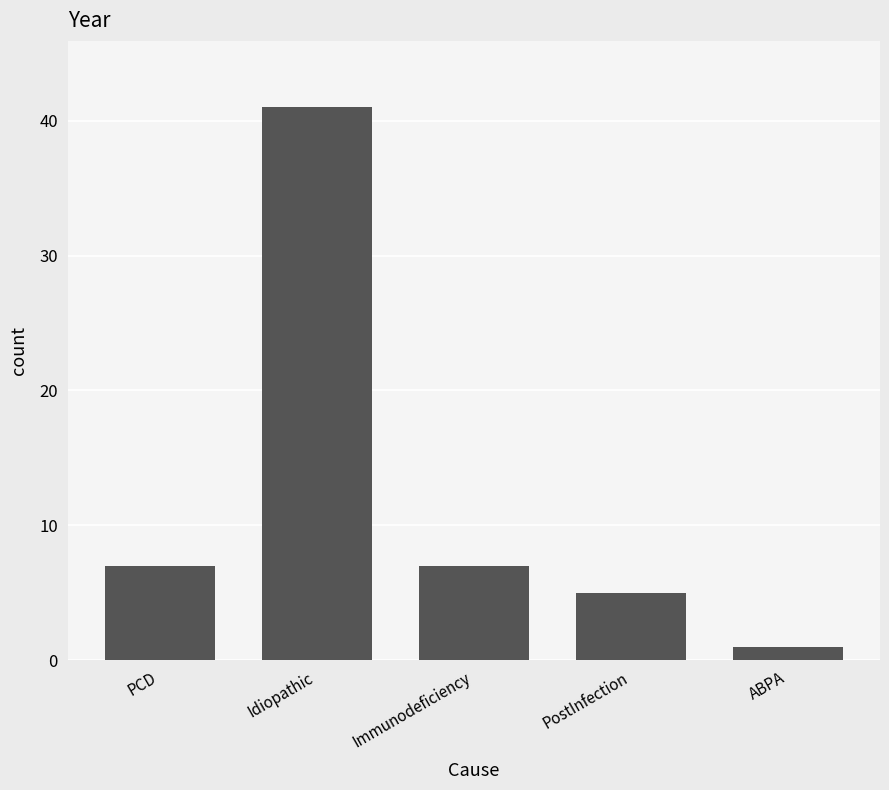

Does the chart contain stacked bars?

No